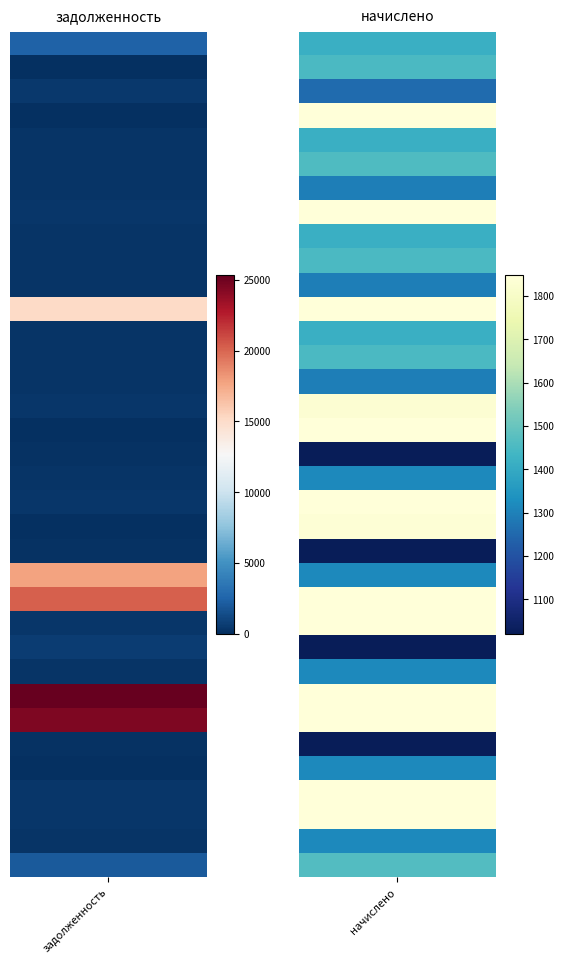

Between 27 and 26, which is larger?

26